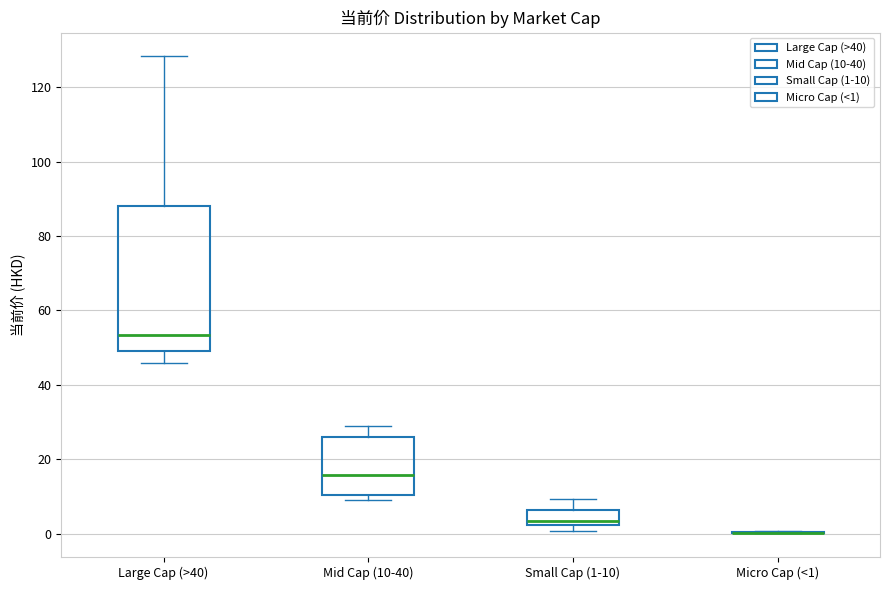

Where does the upper whisker of the box for Mid Cap (10-40) end on the y-axis? The values are not printed on the chart, so give them approximately, as read against the axis.

30